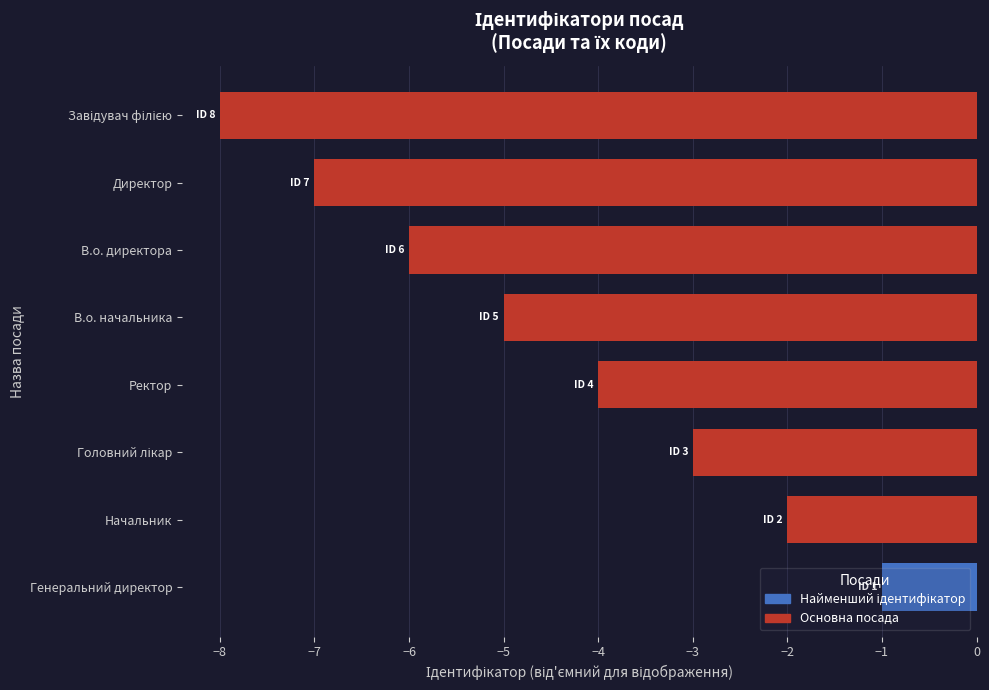

Count the values in the range -6 to -2.

5